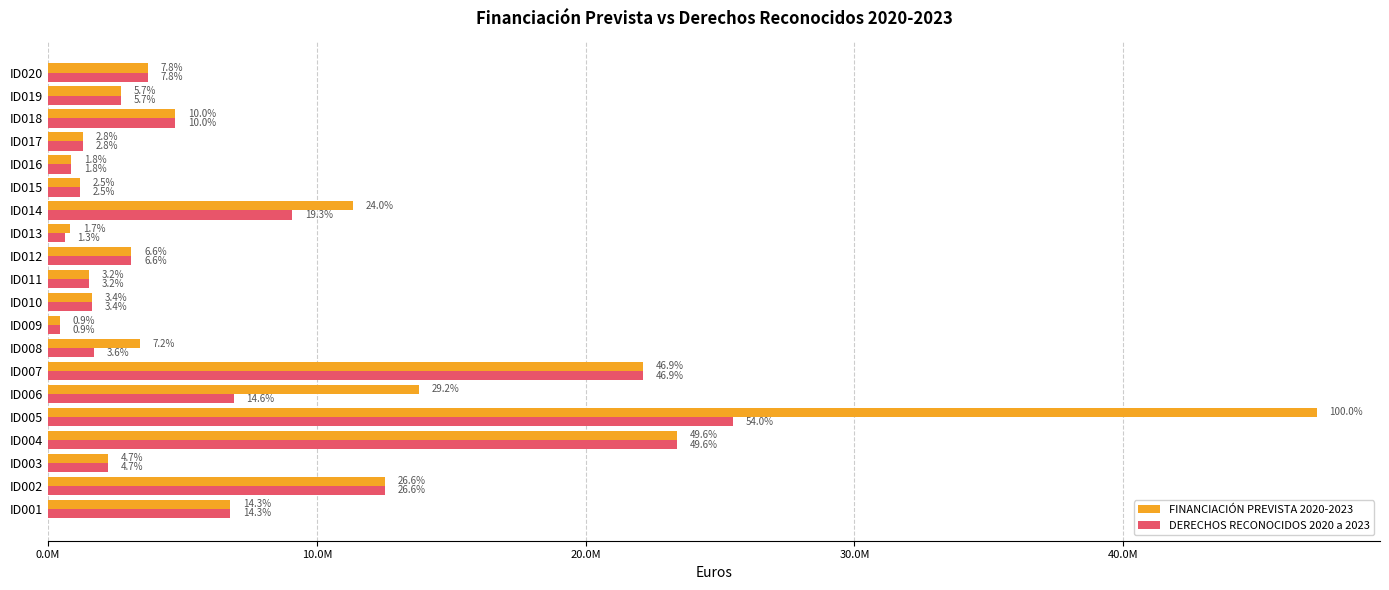

What are all the series names shown in the legend?

FINANCIACIÓN PREVISTA 2020-2023, DERECHOS RECONOCIDOS 2020 a 2023